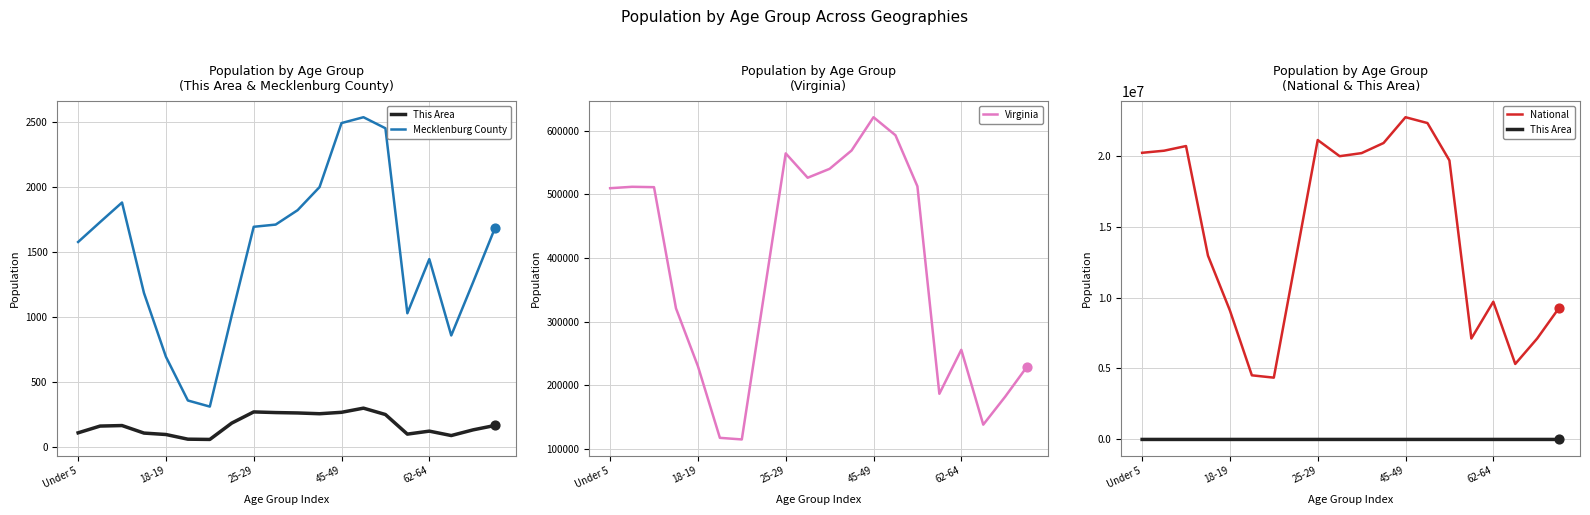

At how many categories does at least one series exceed 4412765?

19